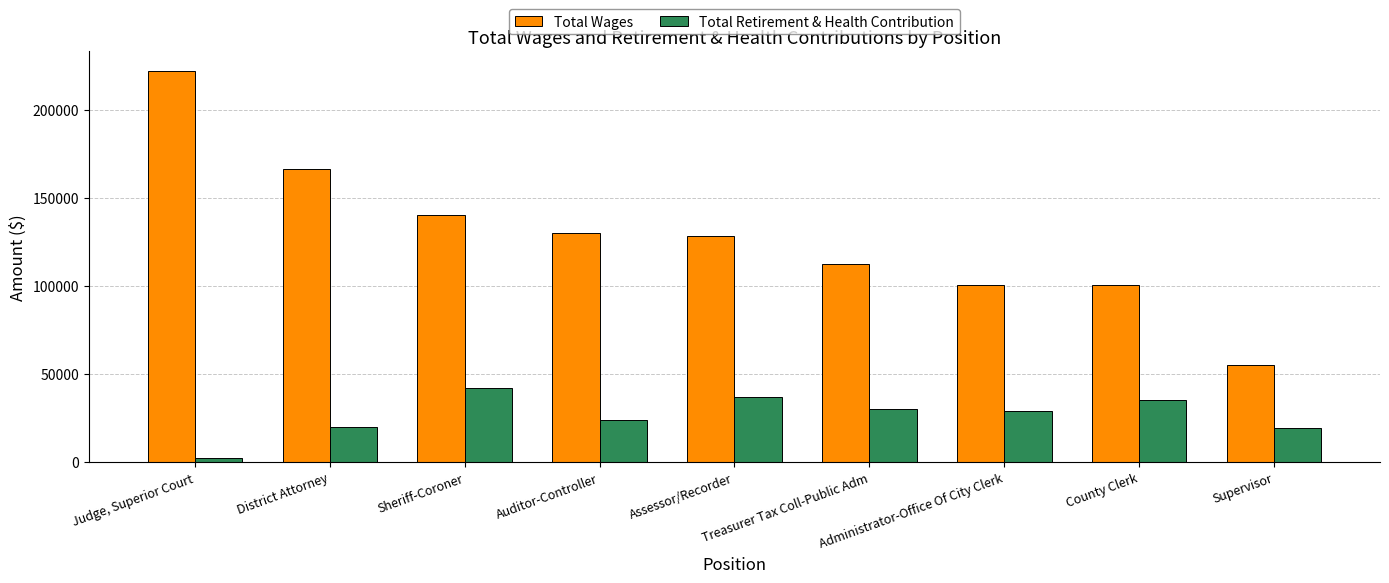

At which label does Total Wages first exceed 128111?

Judge, Superior Court